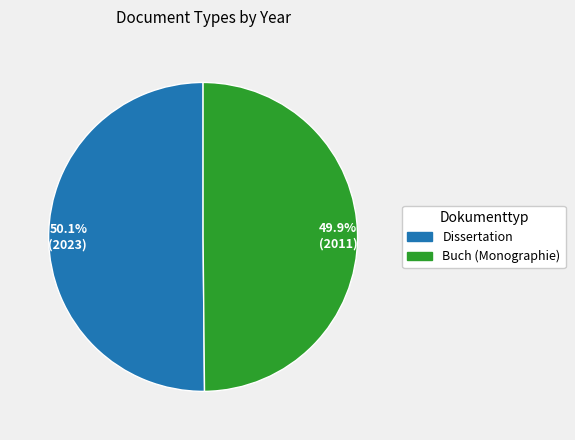

What is the ratio of the value at Dissertation to the value at Buch (Monographie)?

1.0